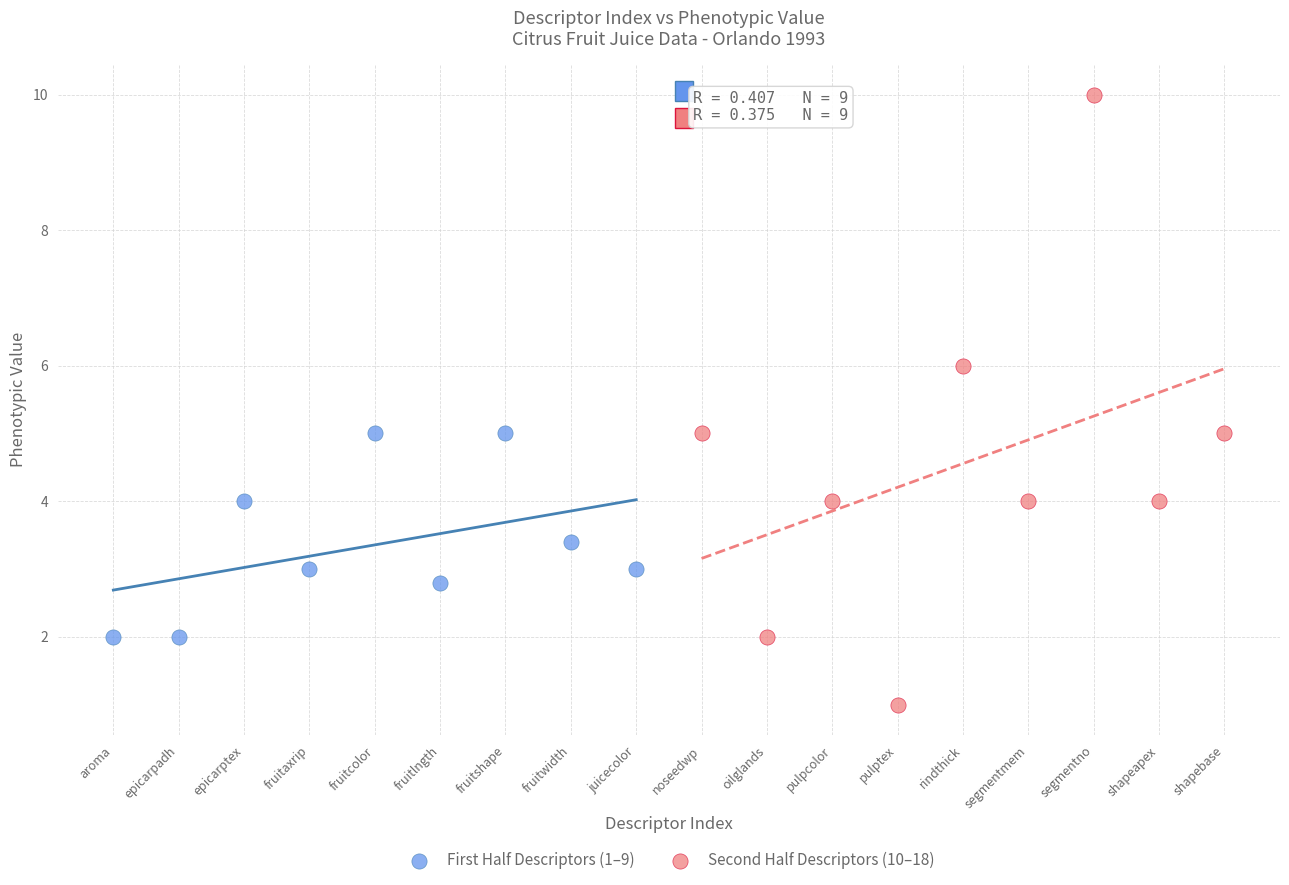

Which series has the largest Y range (max minus min)?

Second Half Descriptors (10–18)